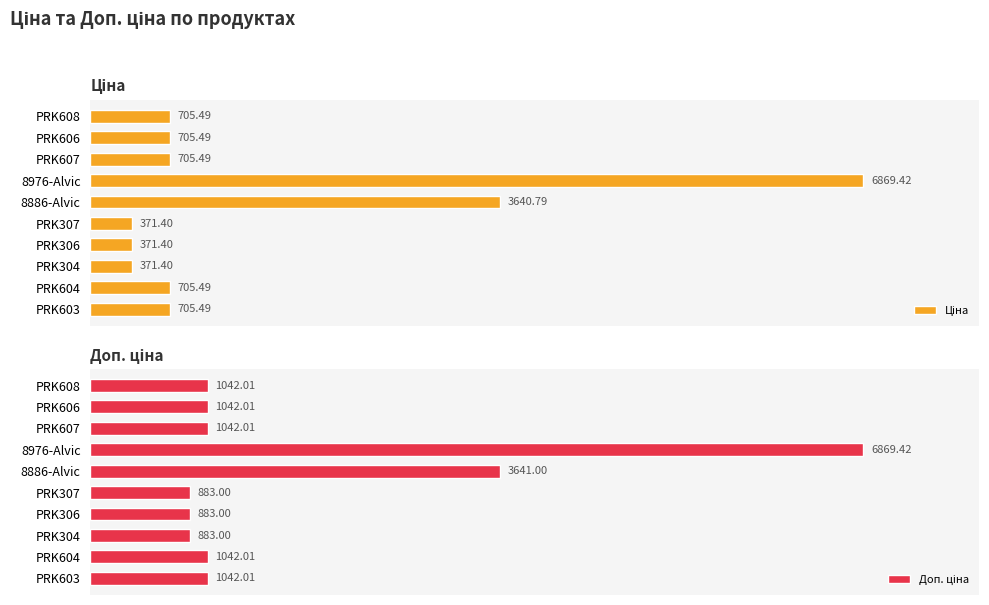

How many bars are there in each group?

2